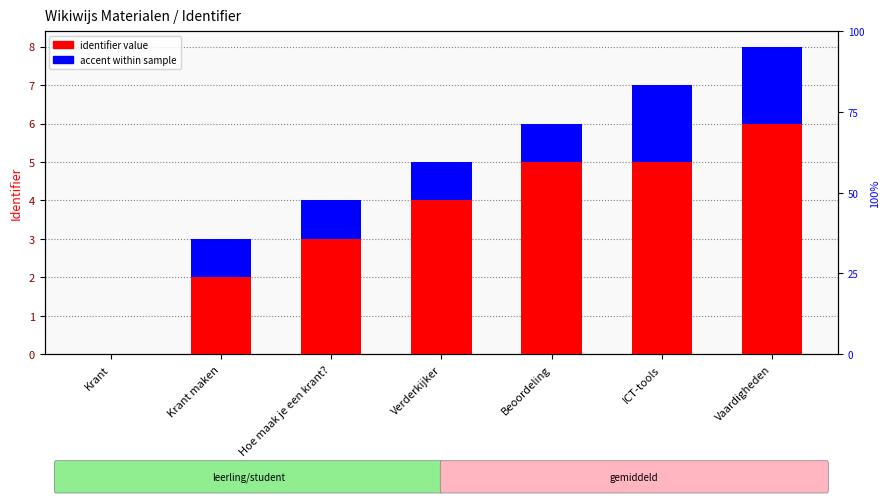

True or false: accent within sample has a value of 1 at Hoe maak je een krant?.

True